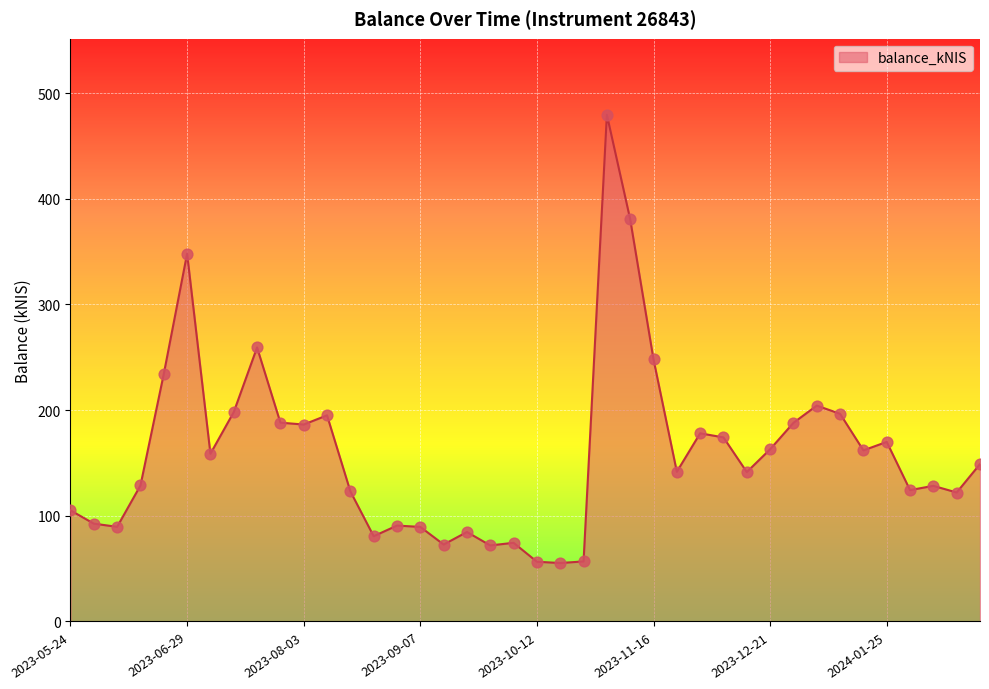

What is the minimum value shown in the chart?

55.3